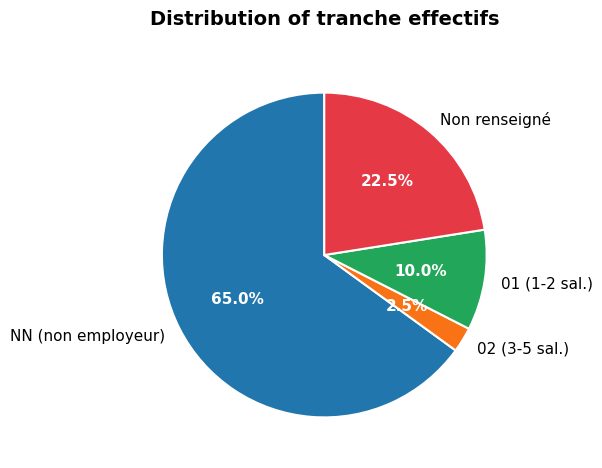

What portion of the pie excludes 01 (1-2 sal.)?

90.0%